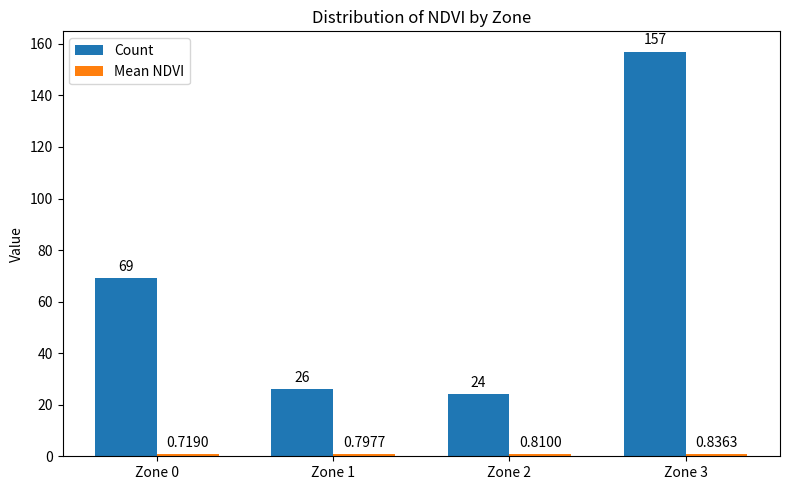

What is the average value of the Count series?

69.0